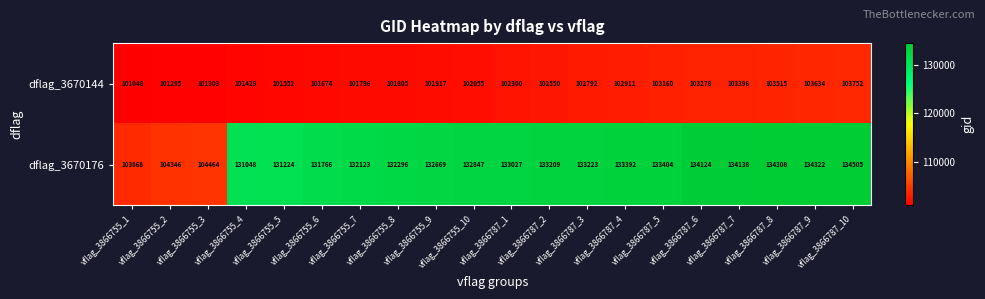

Which series has the largest total across all categories?

dflag_3670176